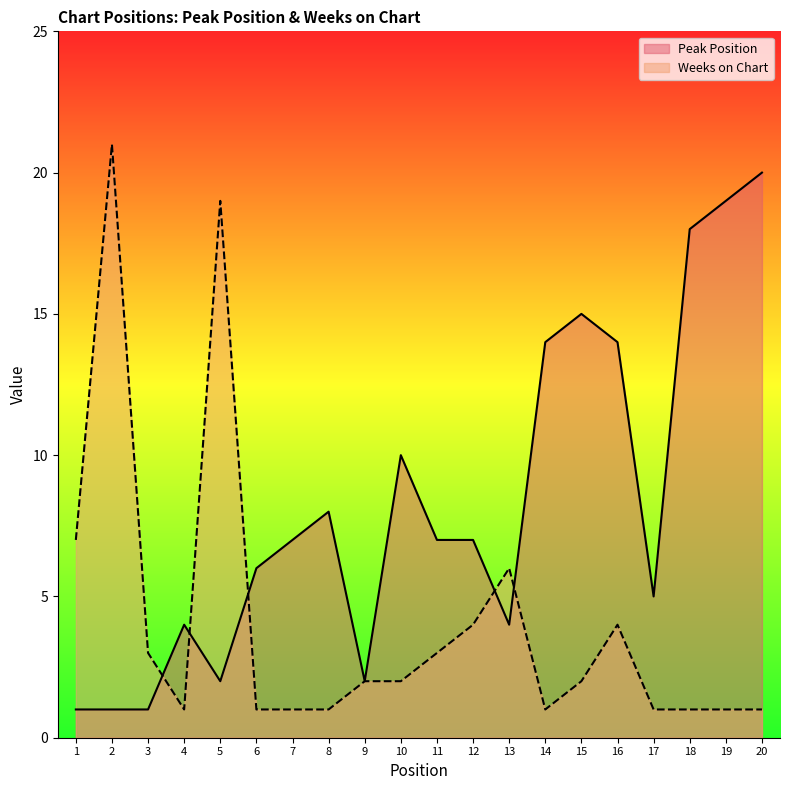

What is the maximum value for Peak Position?

20